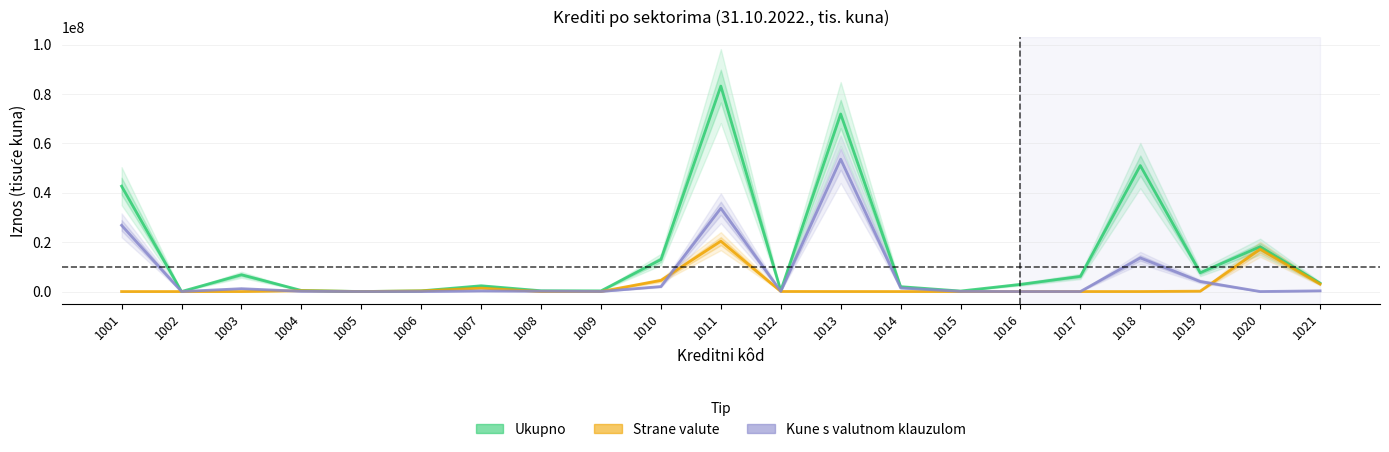

At which category does Ukupno reach its first local valley?

1002